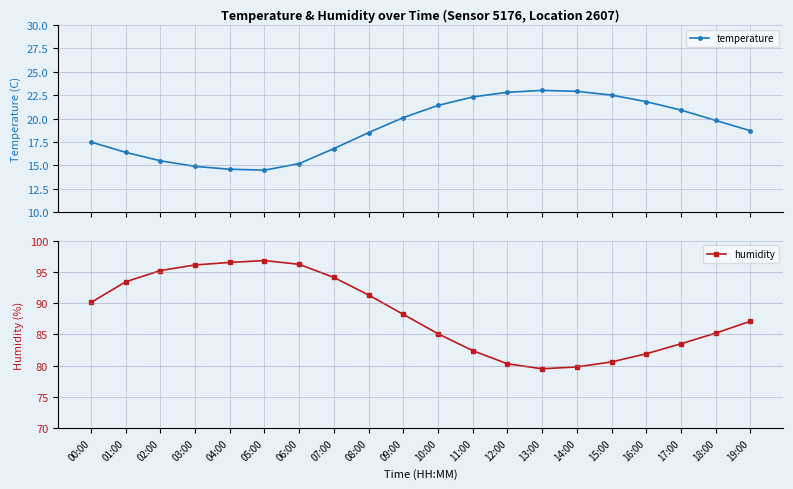

How many data points does each series have?

20